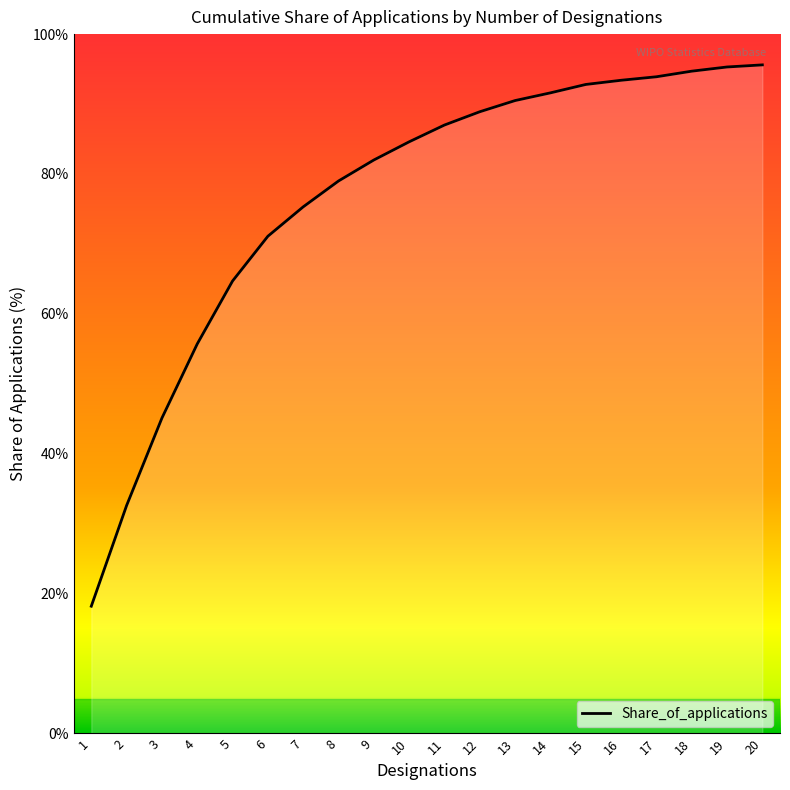

What is the ratio of the value at 9 to the value at 18?

0.9